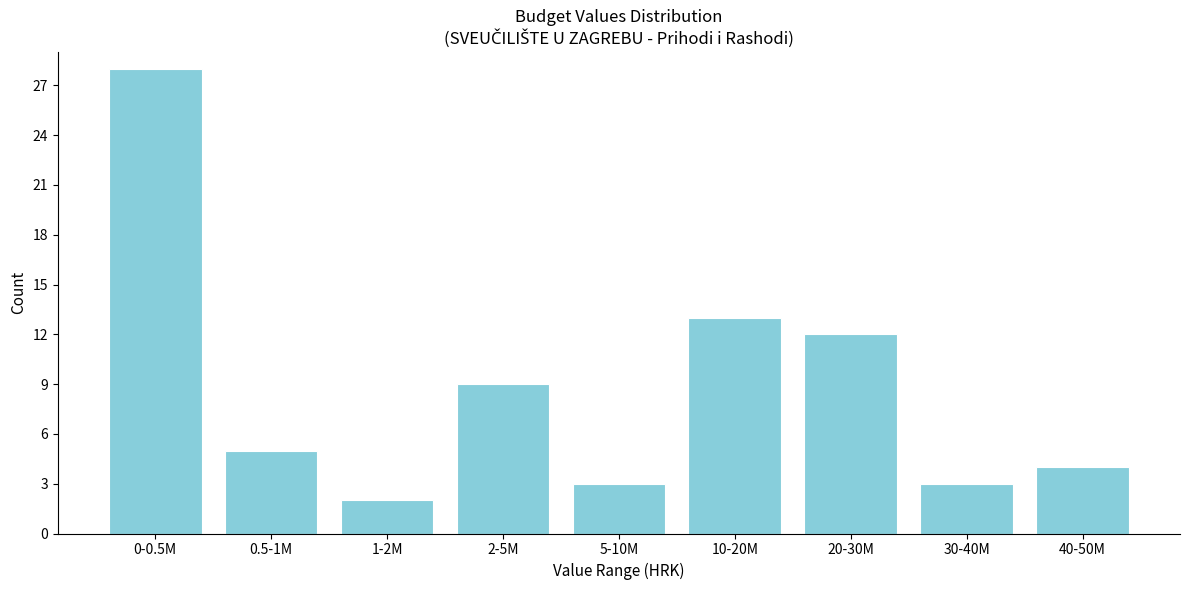

Reading left to right, list all the values displayed in this chart.

0-0.5M=28	0.5-1M=5	1-2M=2	2-5M=9	5-10M=3	10-20M=13	20-30M=12	30-40M=3	40-50M=4